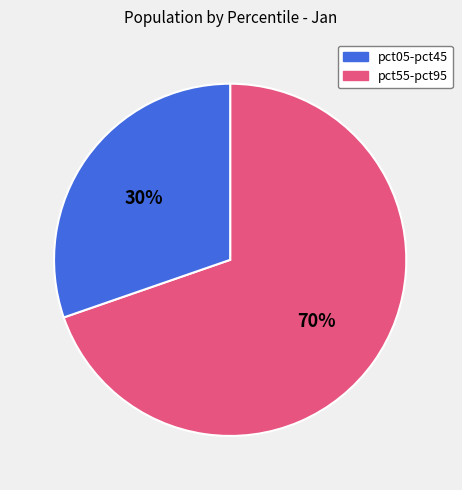

To the nearest percent, what portion does pct55-pct95 represent?

30%